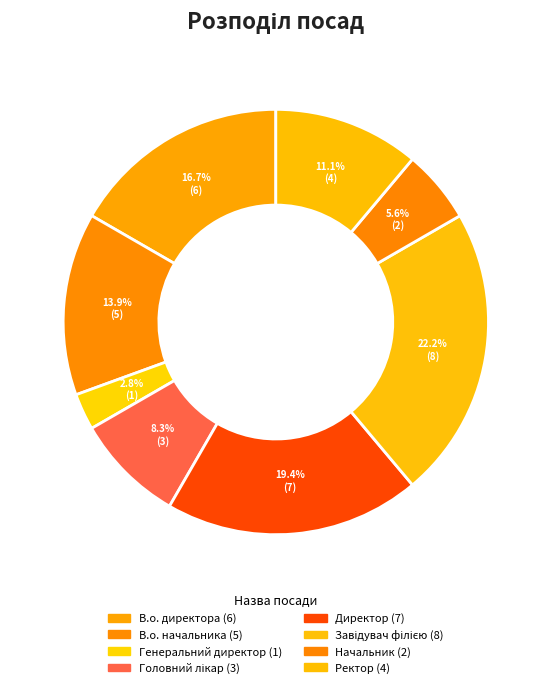

To the nearest percent, what percentage of the pie is Директор?

19%